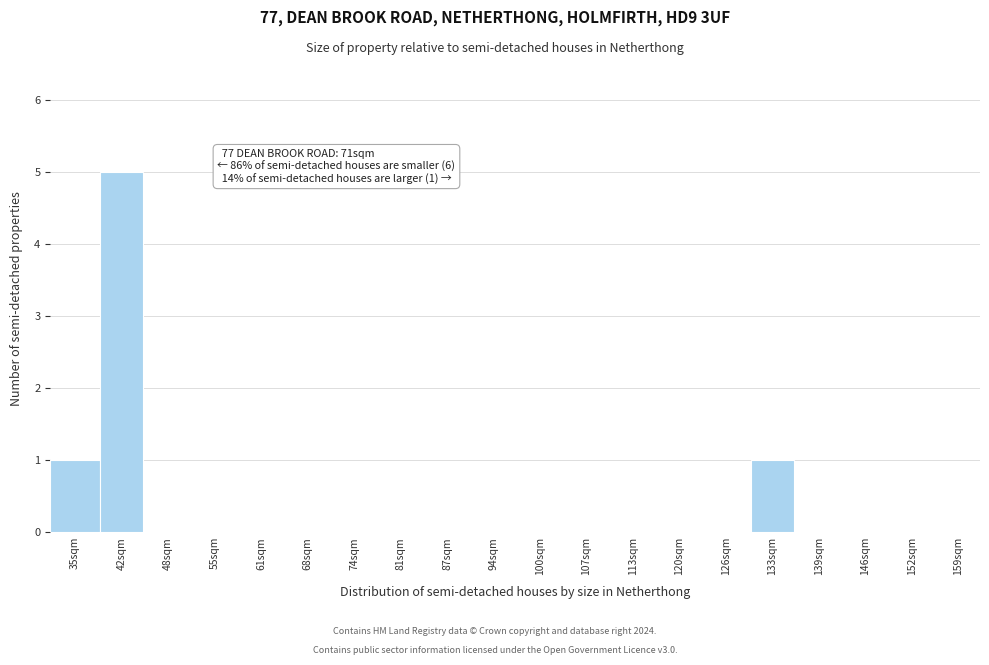

Reading left to right, transcribe all the data shown in this chart.

35sqm=1	42sqm=5	48sqm=0	55sqm=0	61sqm=0	68sqm=0	74sqm=0	81sqm=0	87sqm=0	94sqm=0	100sqm=0	107sqm=0	113sqm=0	120sqm=0	126sqm=0	133sqm=1	139sqm=0	146sqm=0	152sqm=0	159sqm=0